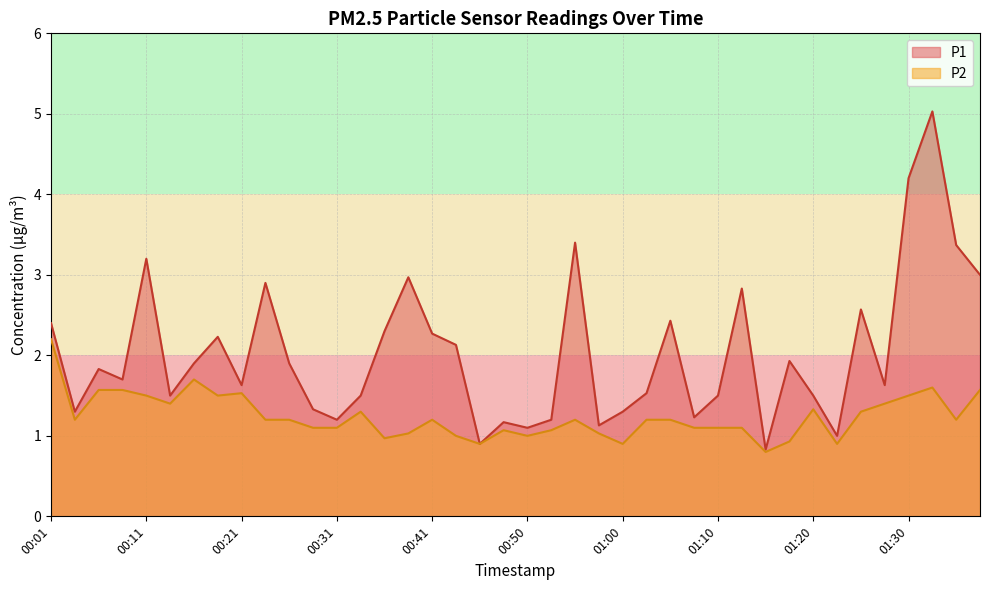

How many distinct data groups are displayed?

2